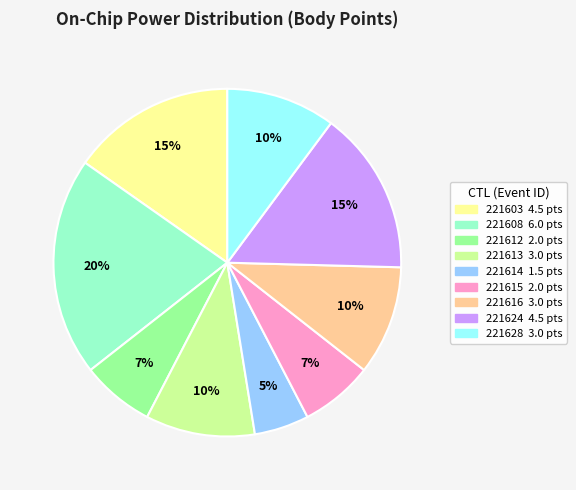

Do 221613 and 221612 together represent more than half of the pie?

No